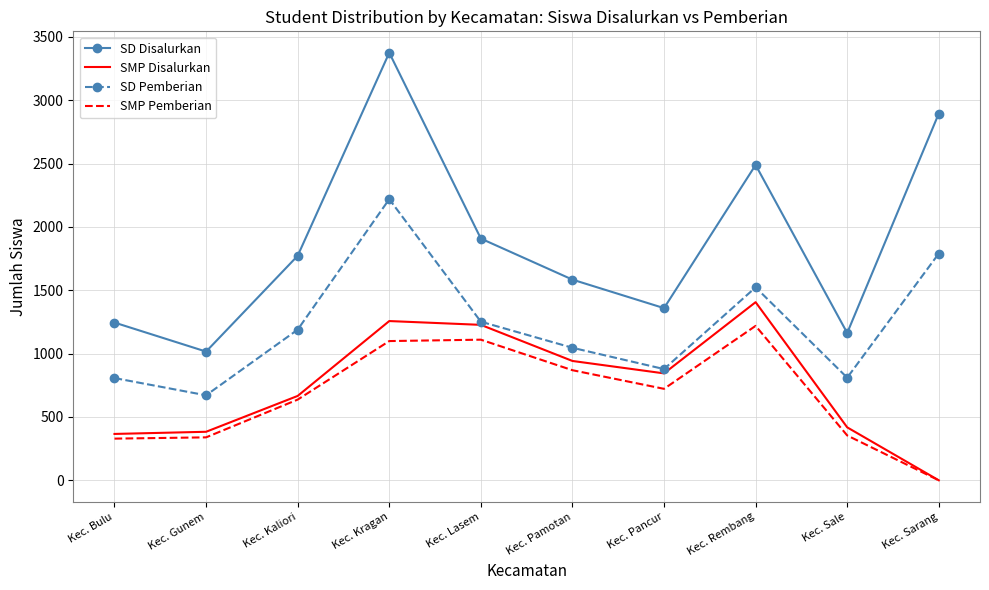

What is the spread (max minus min) of values at Kec. Rembang?

1270